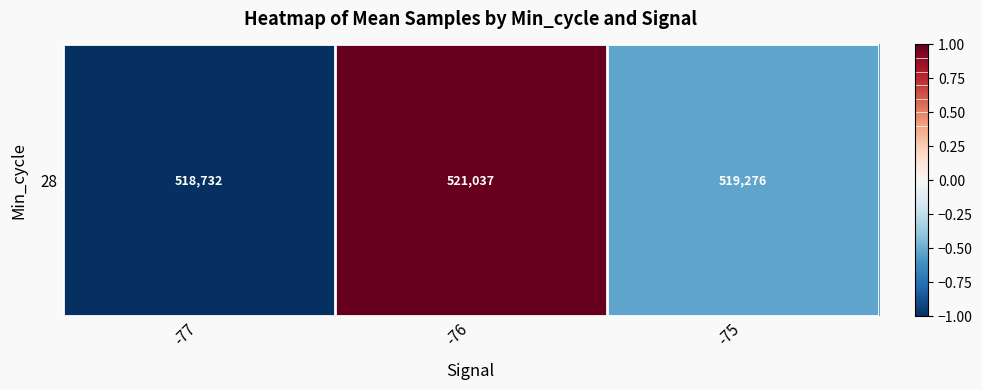

The chart shows a value of 0.2 at -76. True or false?

False